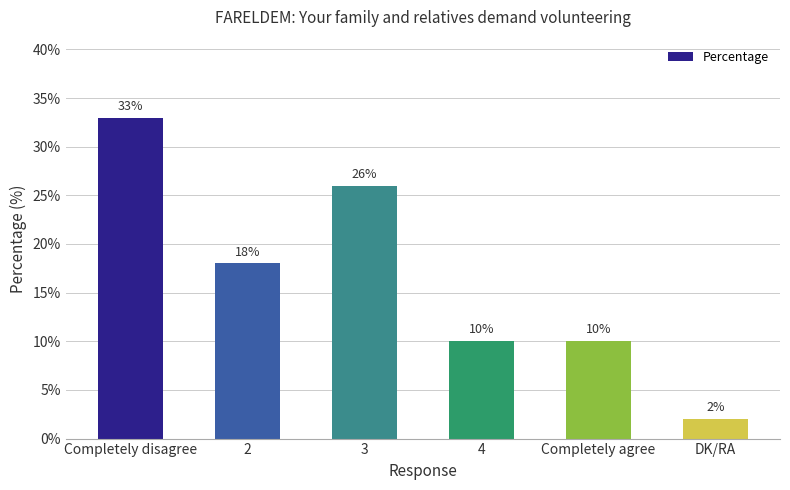

Reading left to right, transcribe all the data shown in this chart.

33	18	26	10	10	2